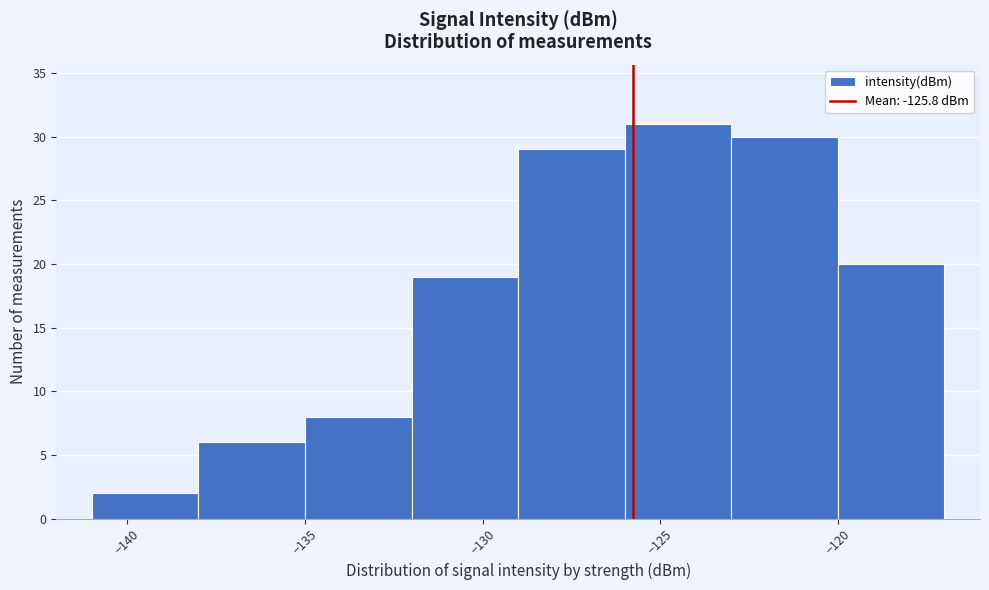

Reading left to right, list every bar in this chart as the range it spans on the x-axis followed by its height. The values are not printed on the chart, so give them approximately, as read against the axis.

-141 to -138: 2
-138 to -135: 6
-135 to -132: 8
-132 to -129: 19
-129 to -126: 29
-126 to -123: 31
-123 to -120: 30
-120 to -117: 20